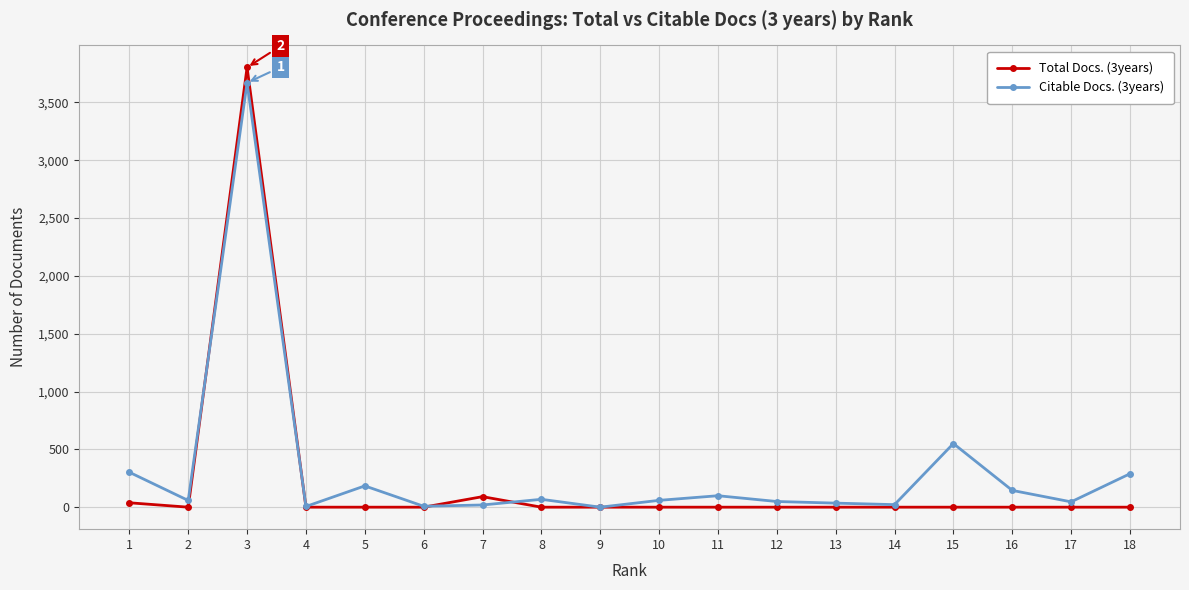

True or false: Citable Docs. (3years) has a value of 6 at 4.

True